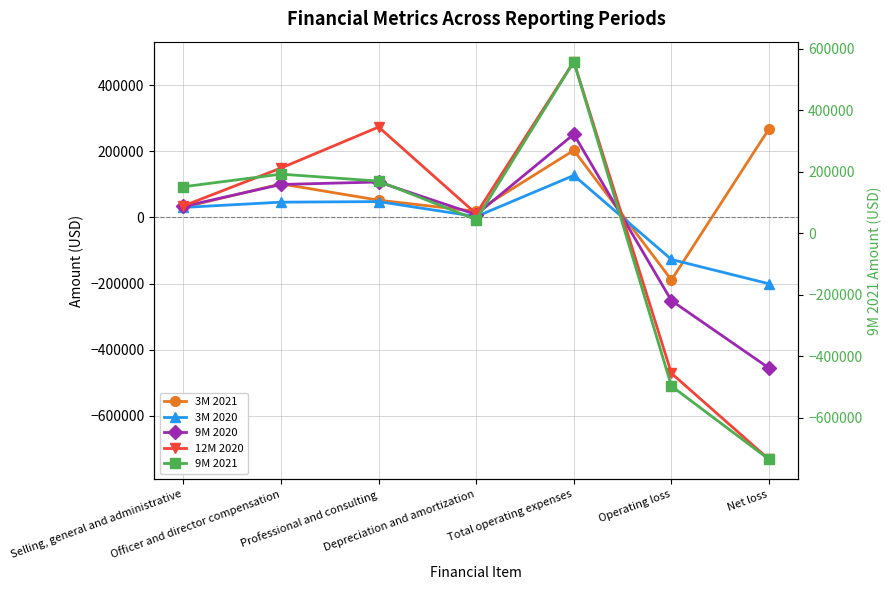

Reading left to right, extract all data points from this chart.

3M 2021: 30690	101645	52283	18657	203275	-189290	268576
3M 2020: 30323	46268	48008	2656	127255	-127255	-200832
9M 2020: 33346	99868	107294	8663	251846	-251846	-456164
12M 2020: 34924	149619	273781	10992	471991	-471991	-732570
9M 2021: 151562	192584	169936	44540	558622	-496537	-734906